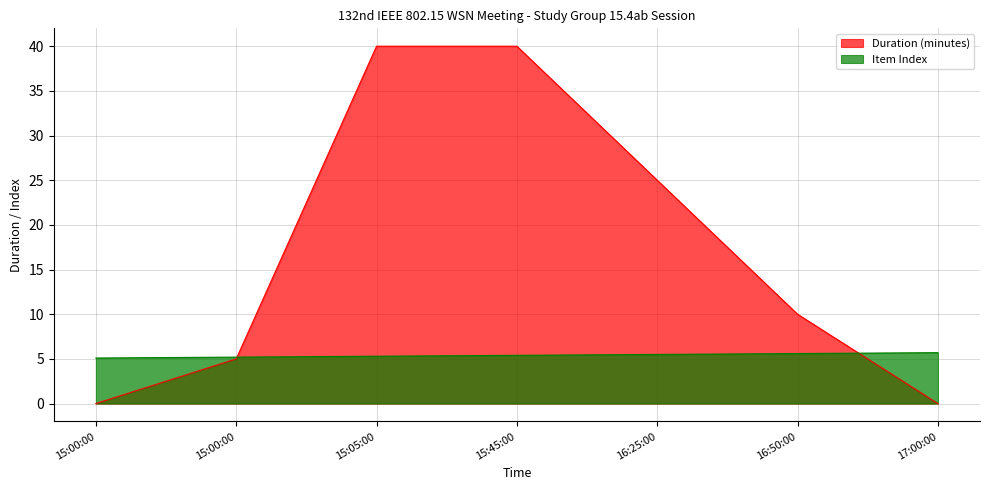

What is the difference between the second highest and minimum values in the Duration (minutes) series?

40.0